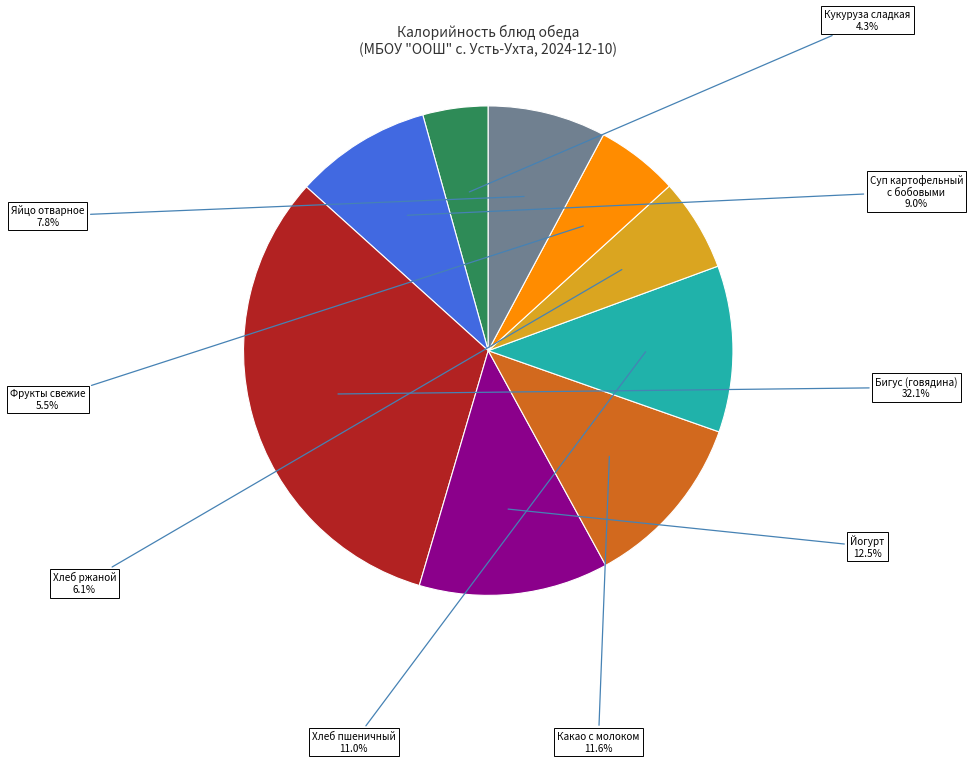

To the nearest percent, what percentage of the pie is Хлеб пшеничный?

11%